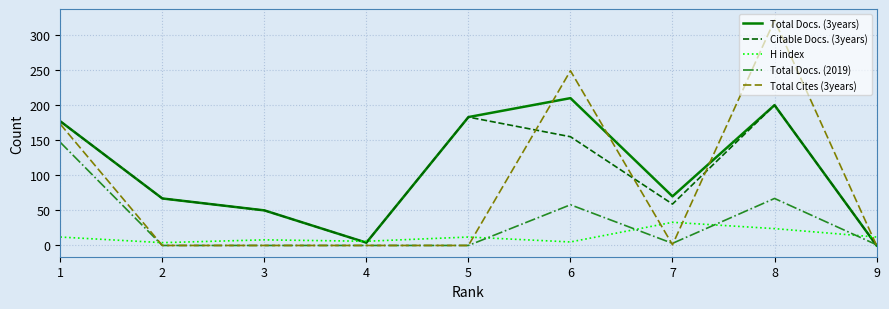

Count the number of categories in the chart.

9